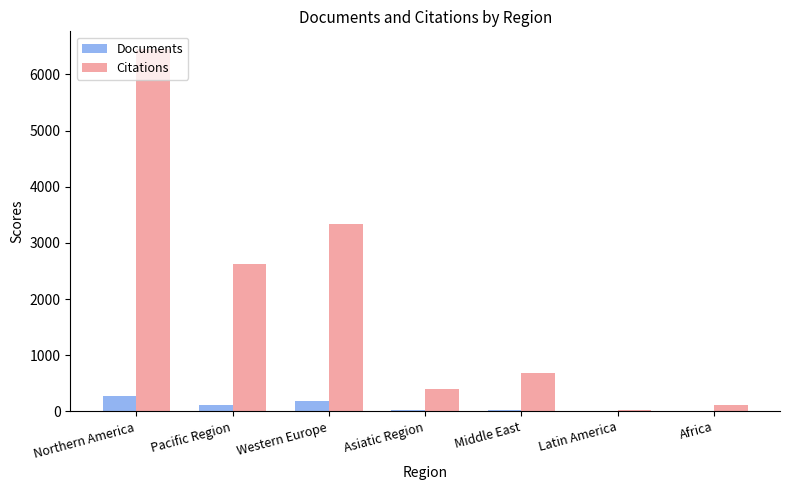

The Citations series shows 3333 at Western Europe. True or false?

True